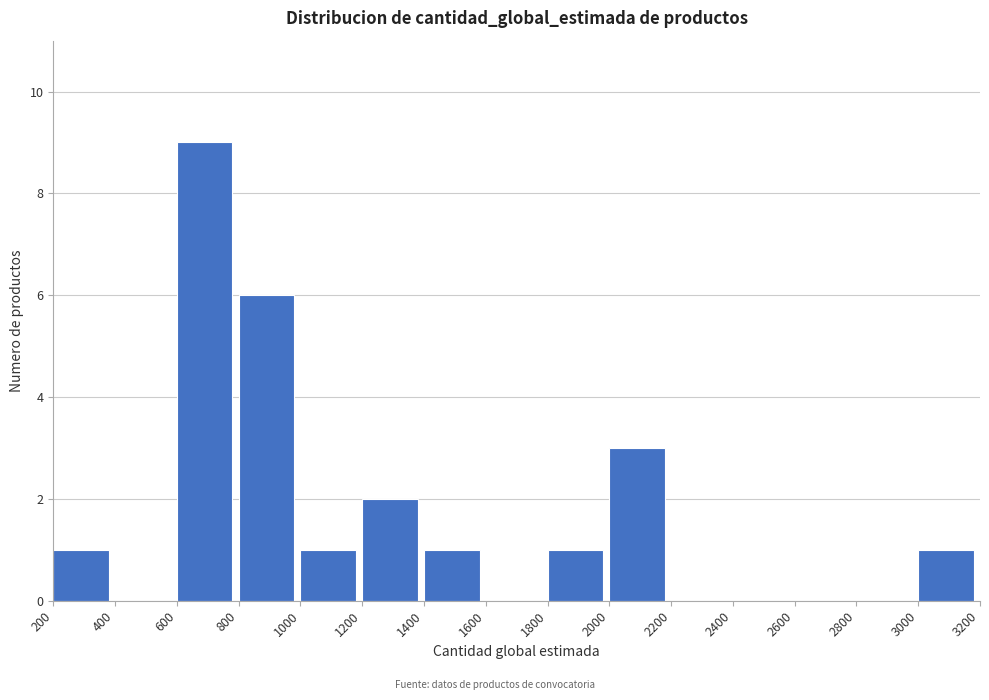

Reading left to right, transcribe this chart: for each bar, give the range it covers on the x-axis and its height. The values are not printed on the chart, so give them approximately, as read against the axis.

200 to 400: 1
400 to 600: 0
600 to 800: 9
800 to 1000: 6
1000 to 1200: 1
1200 to 1400: 2
1400 to 1600: 1
1600 to 1800: 0
1800 to 2000: 1
2000 to 2200: 3
2200 to 2400: 0
2400 to 2600: 0
2600 to 2800: 0
2800 to 3000: 0
3000 to 3200: 1